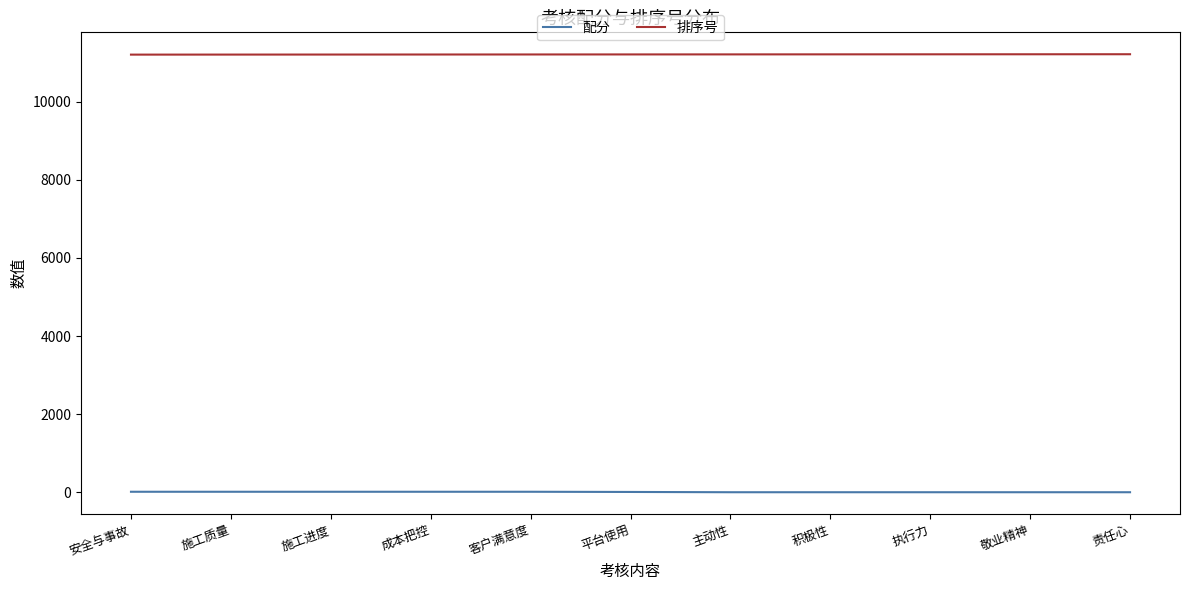

Rank the series by their average value, from lowest to highest.

配分, 排序号